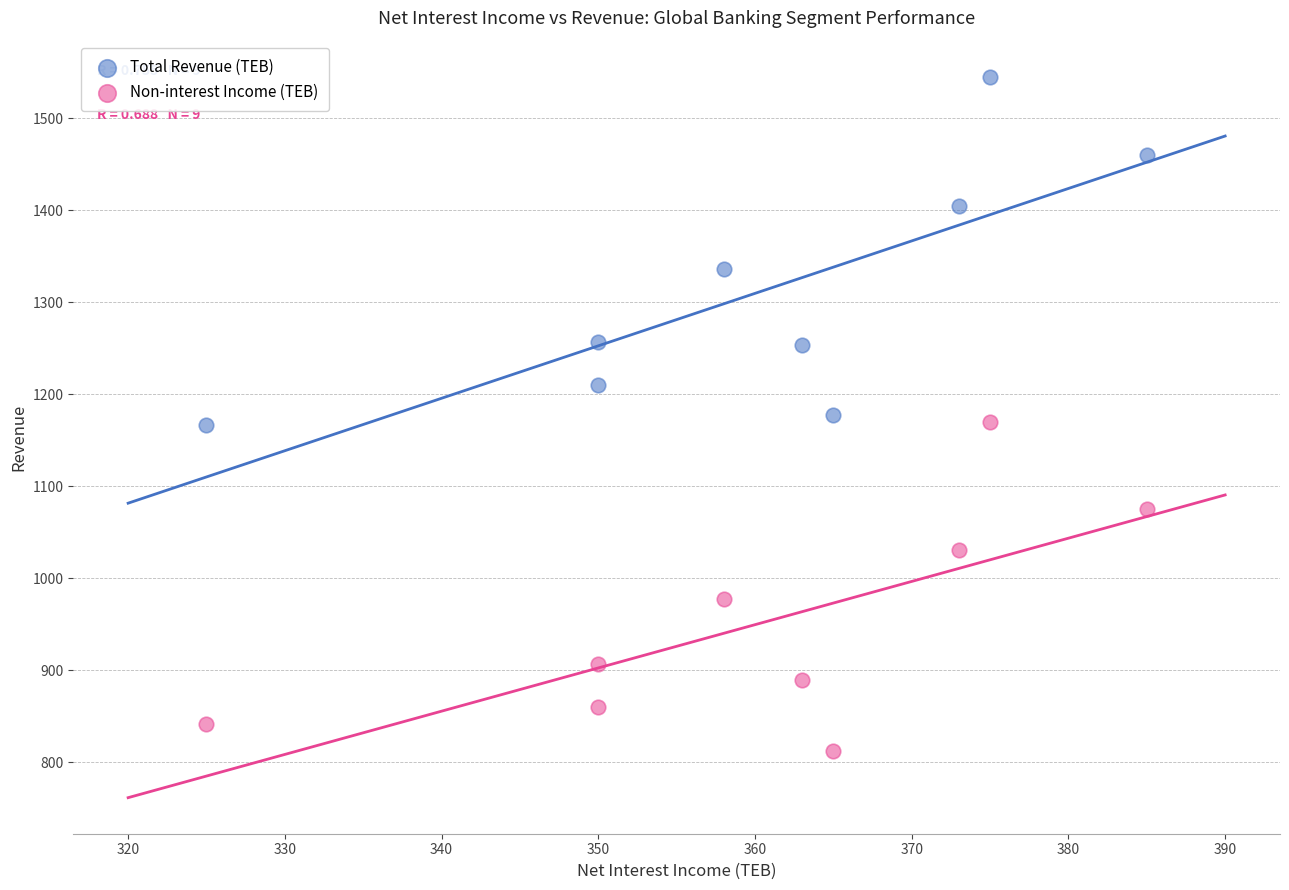

Which series reaches the maximum Y coordinate?

Total Revenue (TEB)